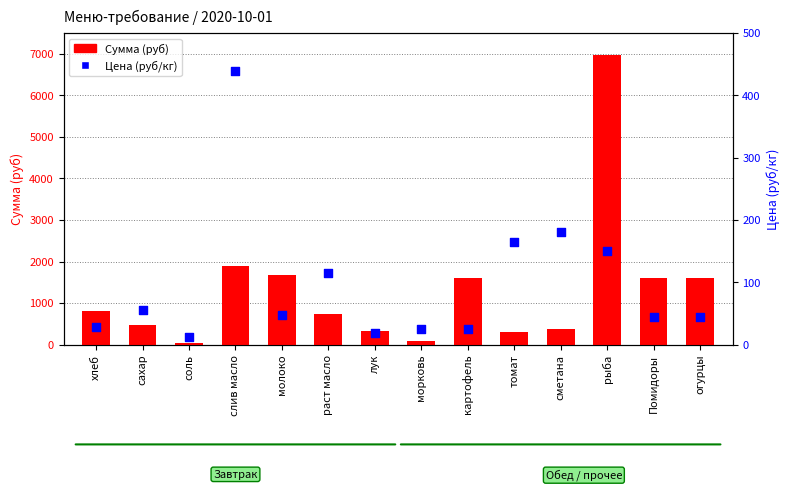

What are all the series names shown in the legend?

Сумма (руб), Цена (руб/кг)